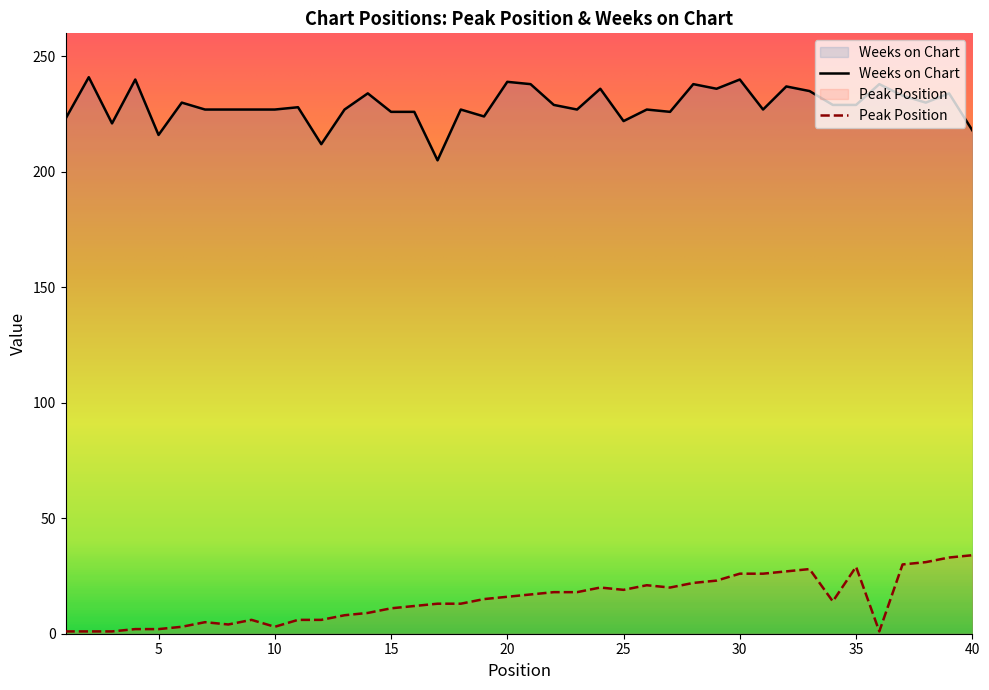

How many distinct data groups are displayed?

2